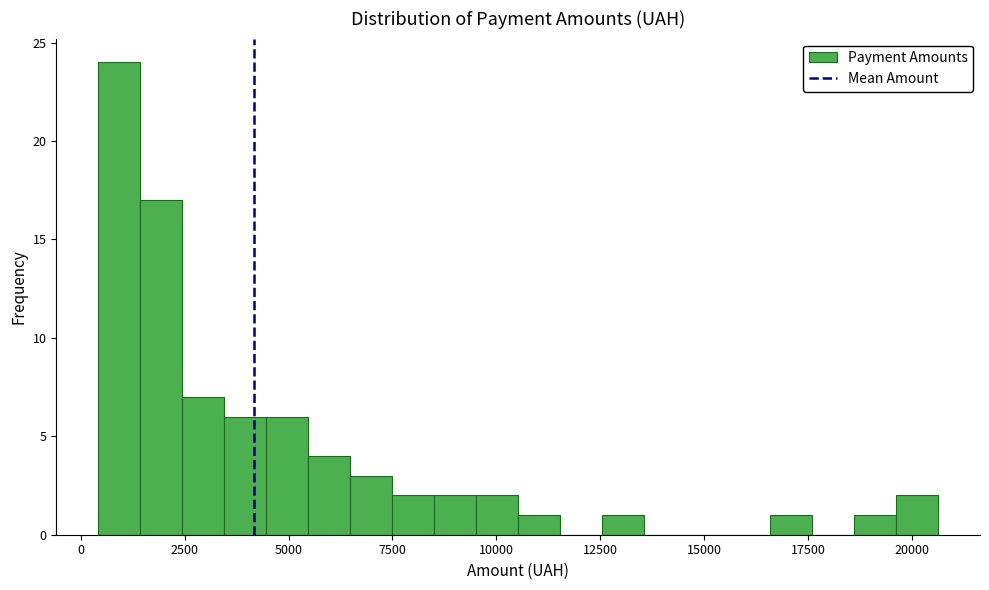

Read against the x-axis, roughly where is the centre of the tallest bar?

1000